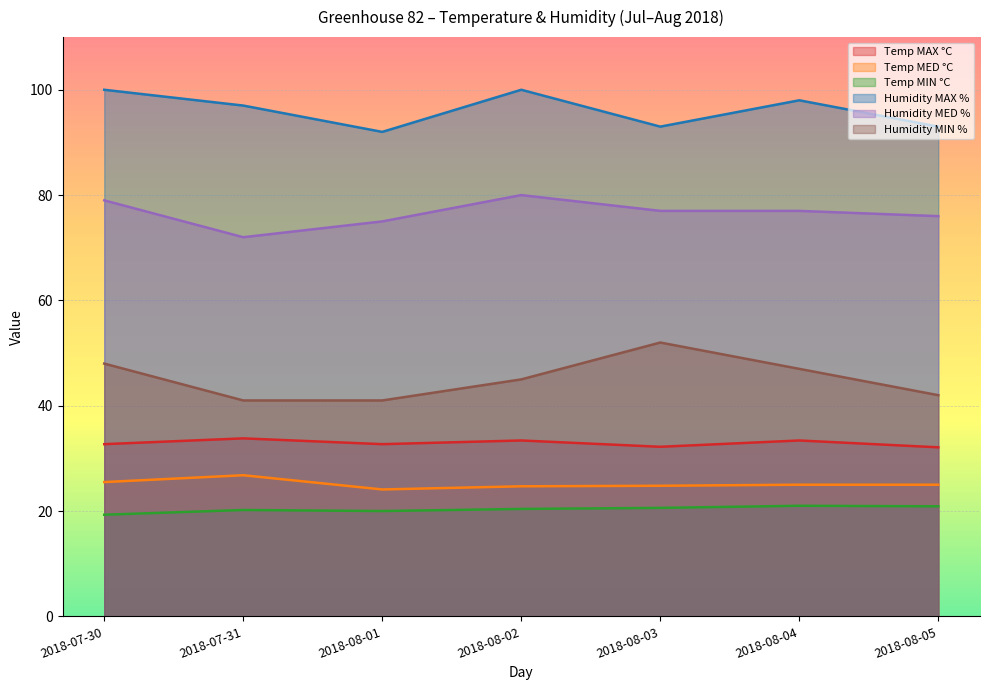

Reading left to right, transcribe all the data shown in this chart.

Temp MAX °C: 2018-07-30=32.7	2018-07-31=33.8	2018-08-01=32.7	2018-08-02=33.4	2018-08-03=32.2	2018-08-04=33.4	2018-08-05=32.1
Temp MED °C: 2018-07-30=25.5	2018-07-31=26.8	2018-08-01=24.1	2018-08-02=24.7	2018-08-03=24.8	2018-08-04=25.0	2018-08-05=25.0
Temp MIN °C: 2018-07-30=19.3	2018-07-31=20.2	2018-08-01=20.0	2018-08-02=20.4	2018-08-03=20.6	2018-08-04=21.0	2018-08-05=20.9
Humidity MAX %: 2018-07-30=100.0	2018-07-31=97.0	2018-08-01=92.0	2018-08-02=100.0	2018-08-03=93.0	2018-08-04=98.0	2018-08-05=93.0
Humidity MED %: 2018-07-30=79.0	2018-07-31=72.0	2018-08-01=75.0	2018-08-02=80.0	2018-08-03=77.0	2018-08-04=77.0	2018-08-05=76.0
Humidity MIN %: 2018-07-30=48.0	2018-07-31=41.0	2018-08-01=41.0	2018-08-02=45.0	2018-08-03=52.0	2018-08-04=47.0	2018-08-05=42.0